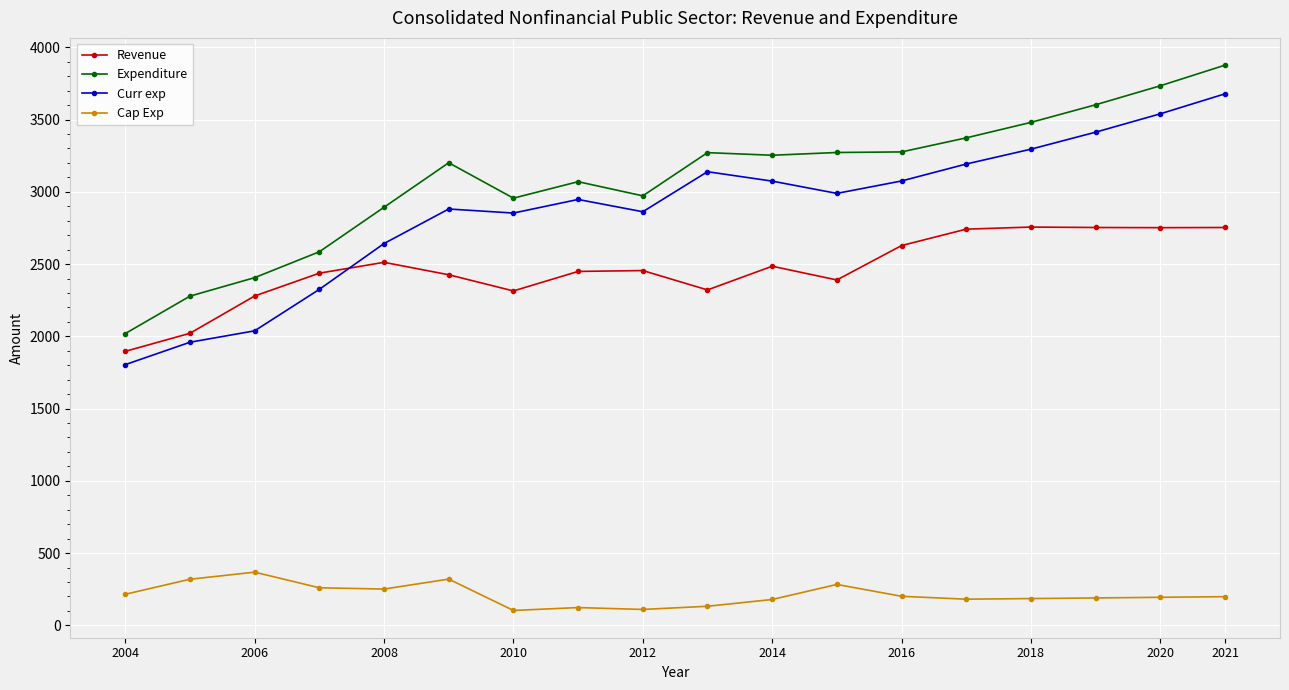

Rank the series by their maximum value, from lowest to highest.

Cap Exp, Revenue, Curr exp, Expenditure